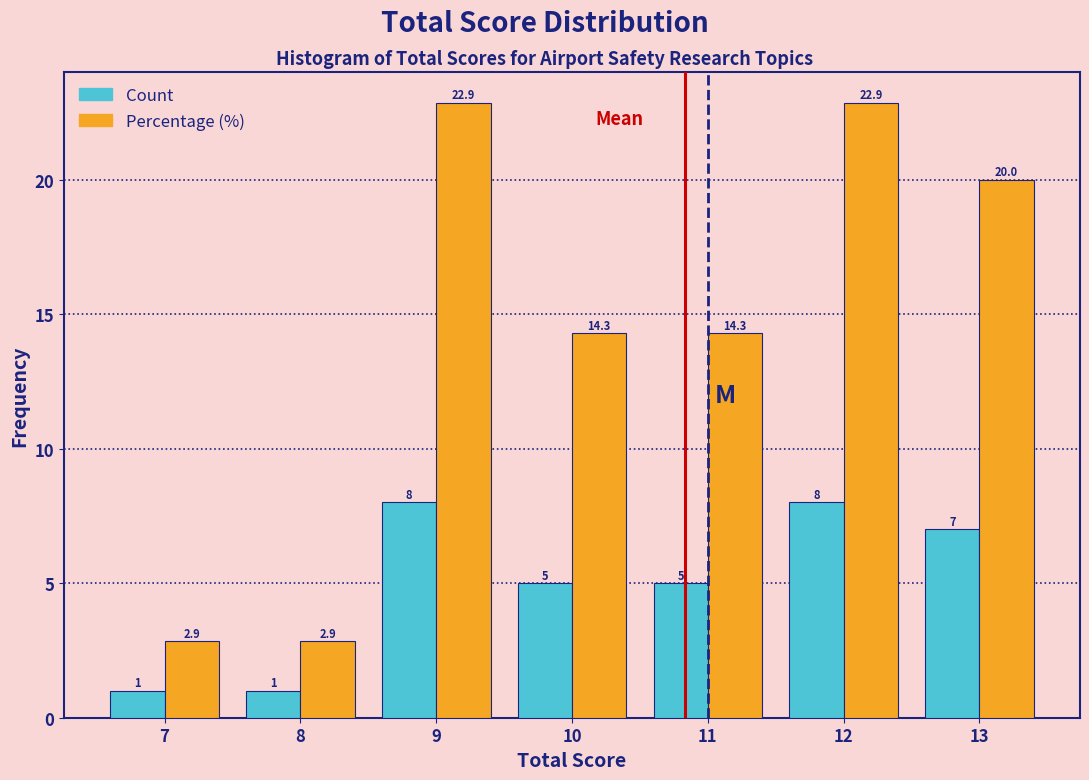

Reading left to right, transcribe this chart: for each range on the x-axis, give the height of each series' bar.

6.5 to 7.5: Count=1.0	Percentage (%)=2.9
7.5 to 8.5: Count=1.0	Percentage (%)=2.9
8.5 to 9.5: Count=8.0	Percentage (%)=22.9
9.5 to 10.5: Count=5.0	Percentage (%)=14.3
10.5 to 11.5: Count=5.0	Percentage (%)=14.3
11.5 to 12.5: Count=8.0	Percentage (%)=22.9
12.5 to 13.5: Count=7.0	Percentage (%)=20.0